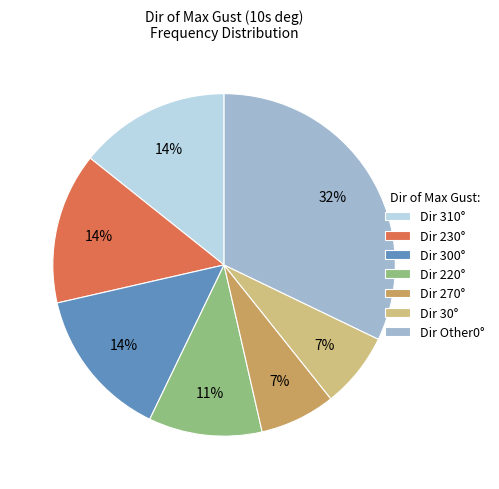

To the nearest percent, what is the average slice percentage?

14%